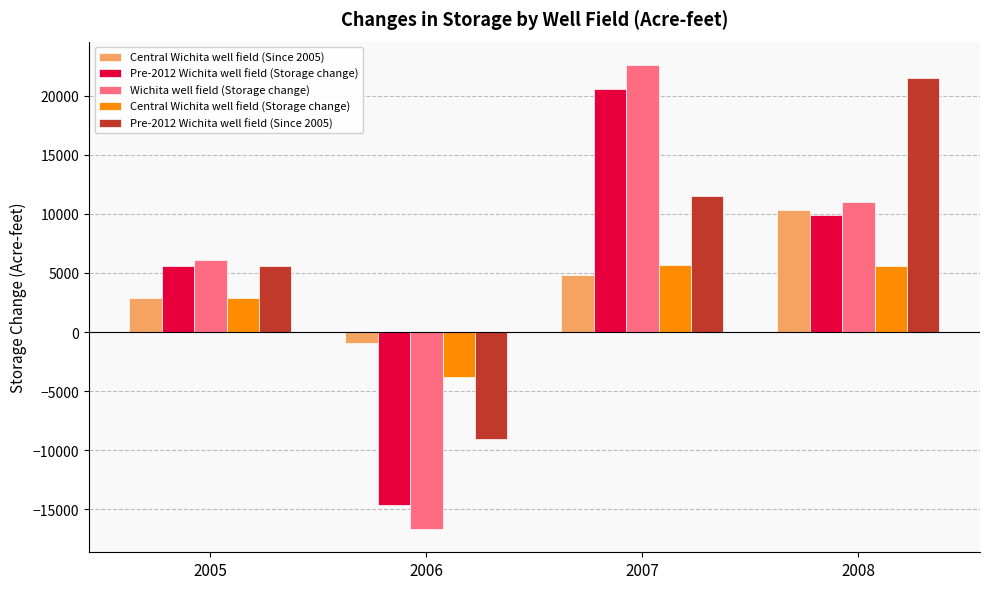

What is the total value across all series at 2005?

23127.4